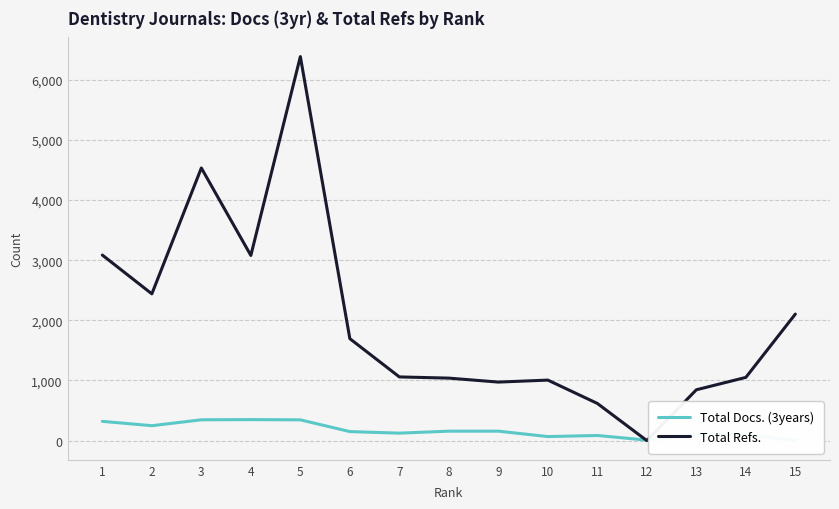

Does the chart have visible grid lines?

Yes